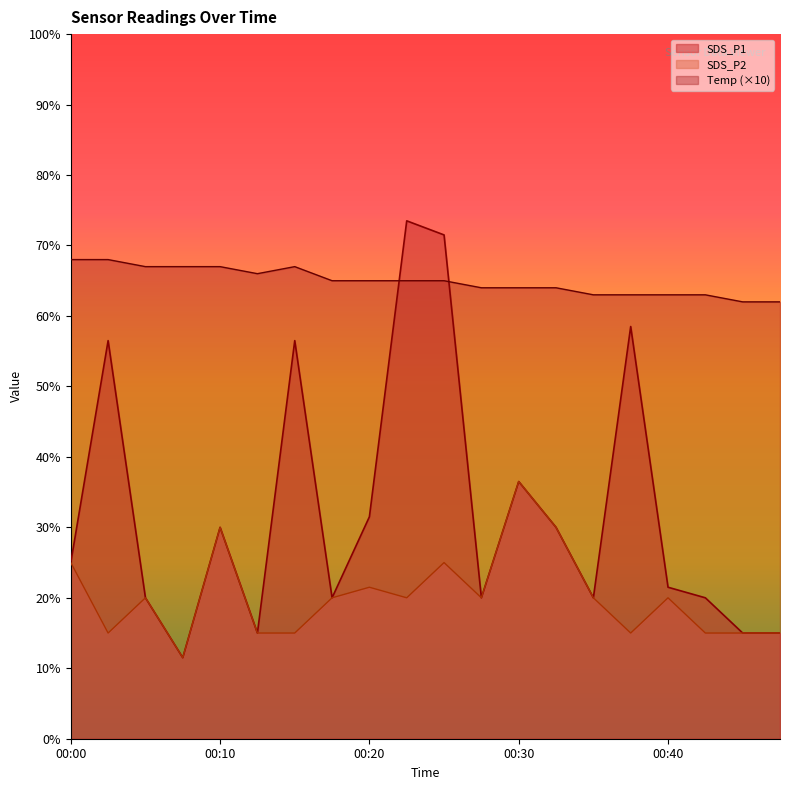

Read the SDS_P2 value at 00:02.

15.0